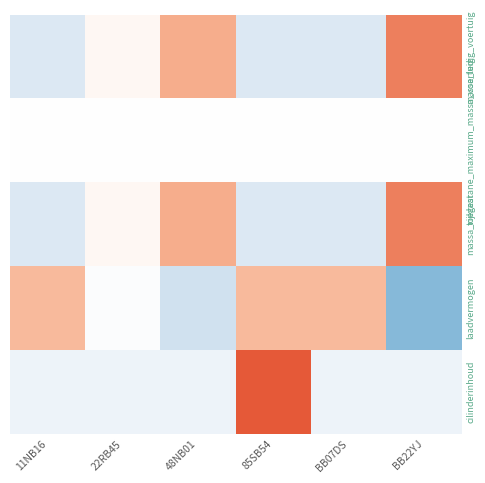

What is the difference between the highest and lowest values at 48NB01?

2.1